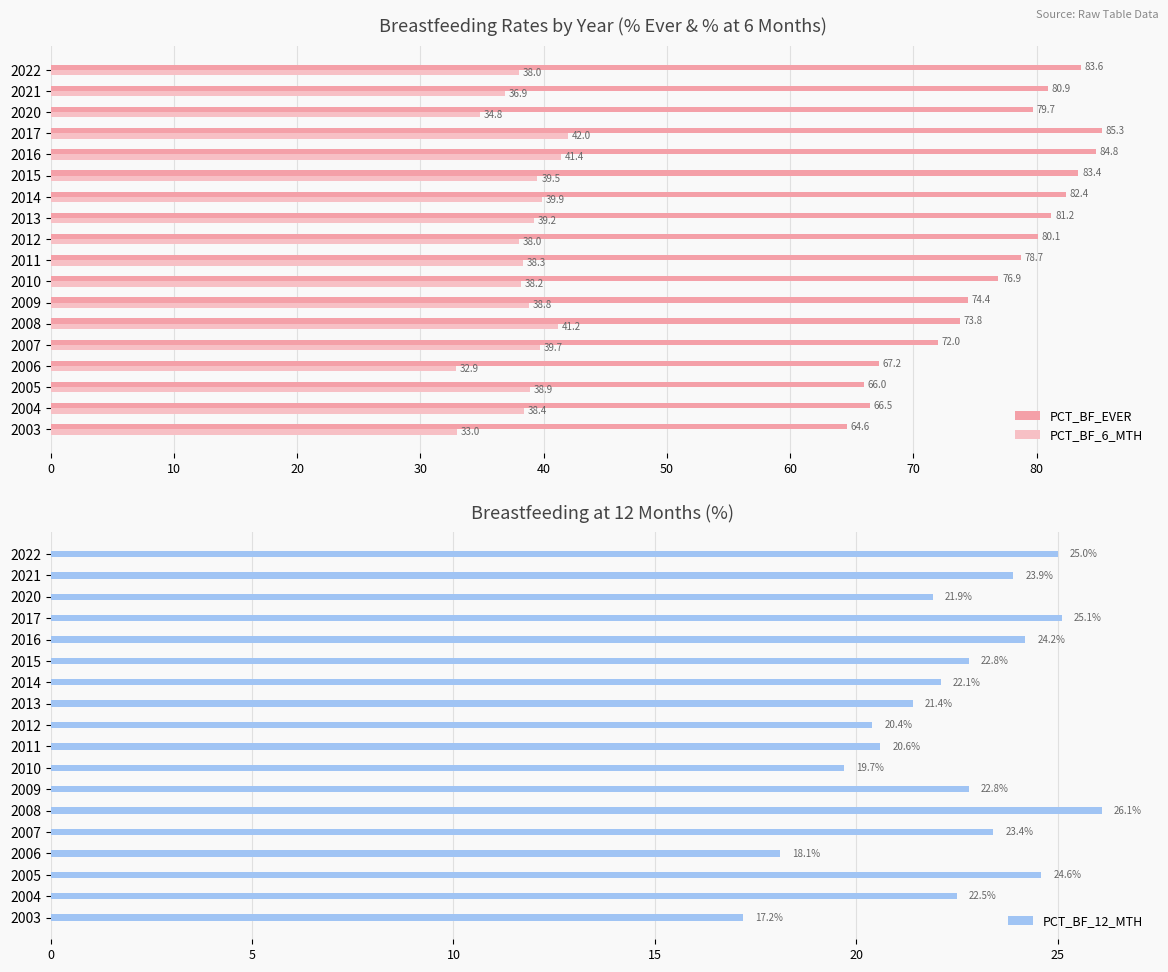

What are all the series names shown in the legend?

PCT_BF_EVER, PCT_BF_6_MTH, PCT_BF_12_MTH